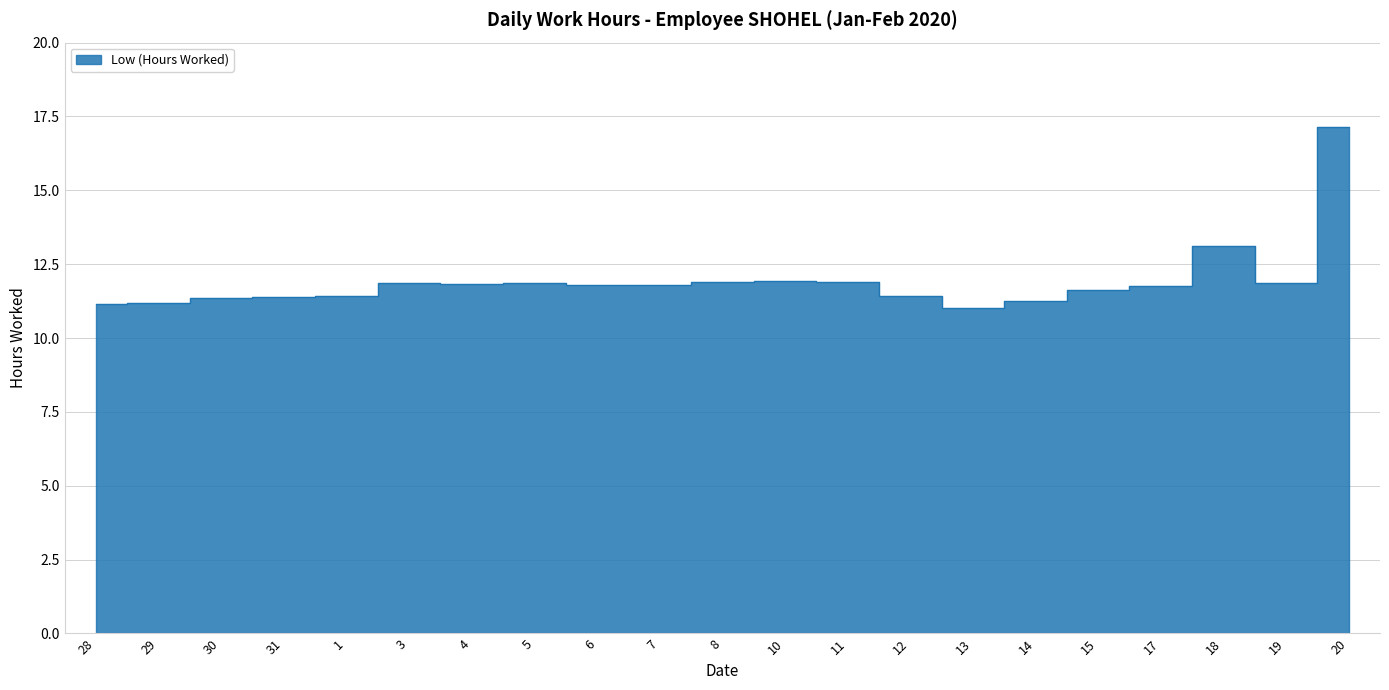

At which category does the data reach its first local valley?

4